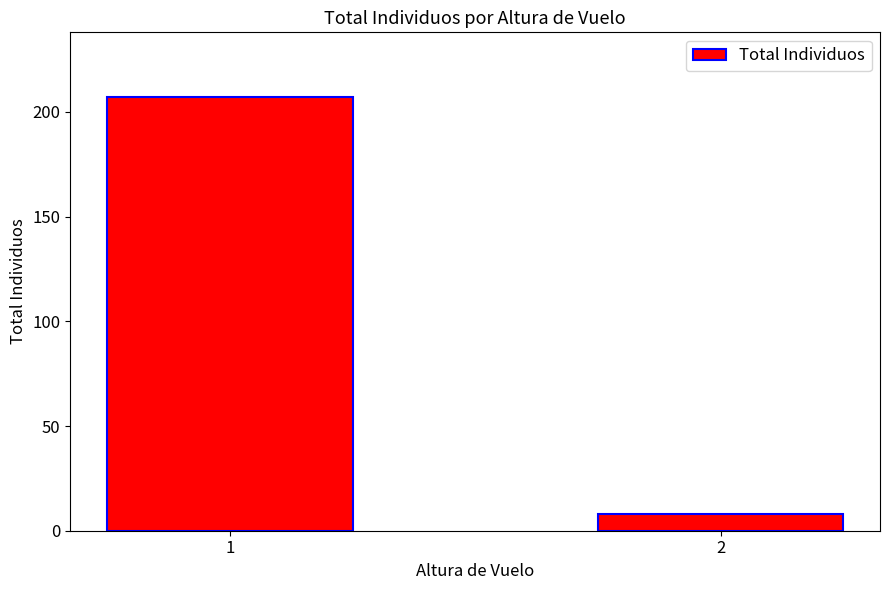

What is the minimum value shown in the chart?

8